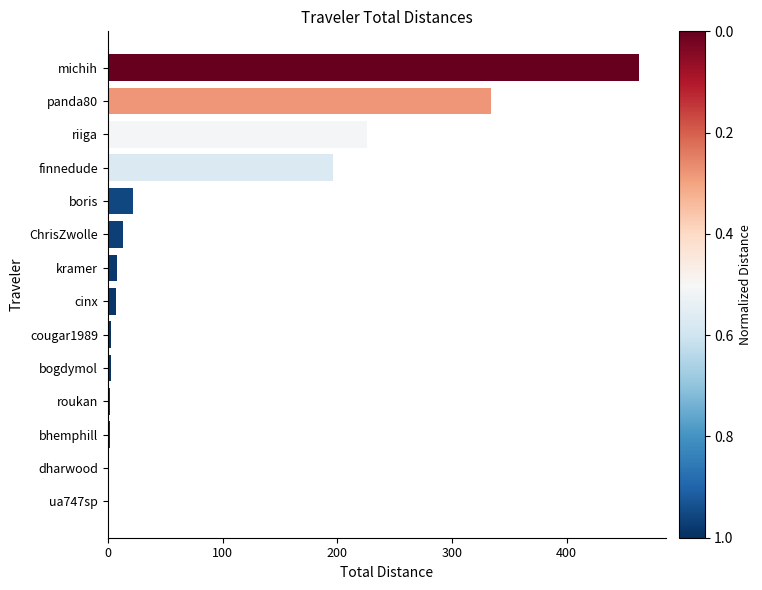

Count the number of data series in this chart.

1